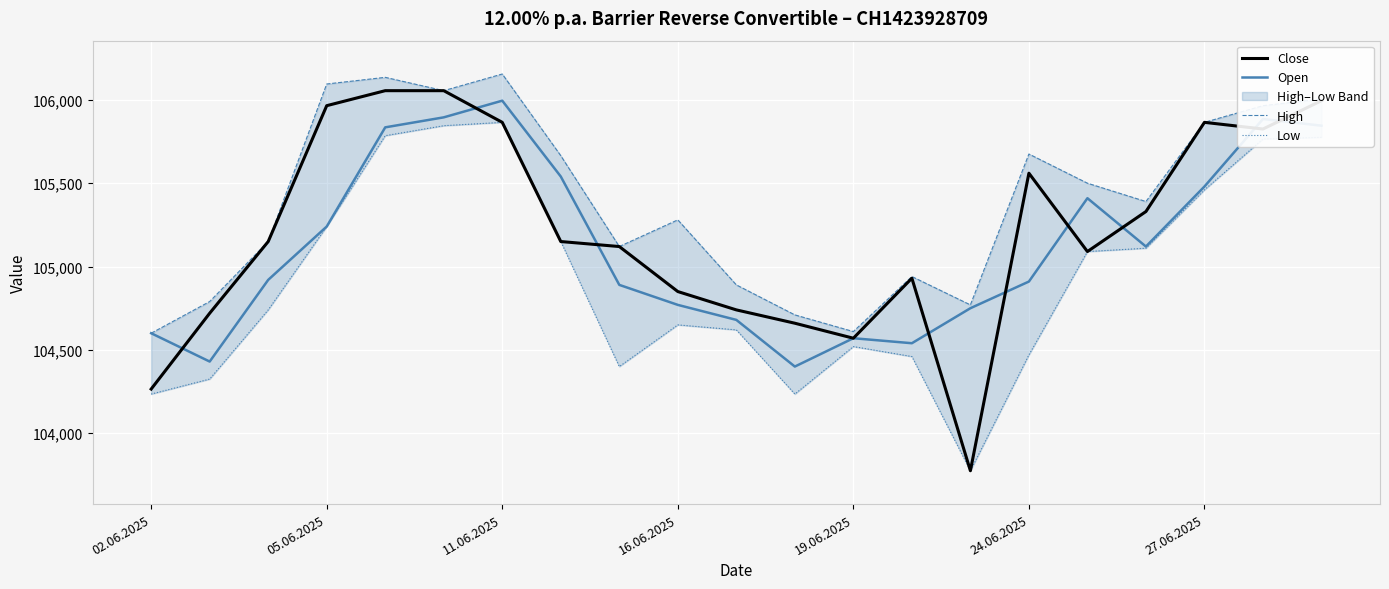

What position from the right is 20?

1